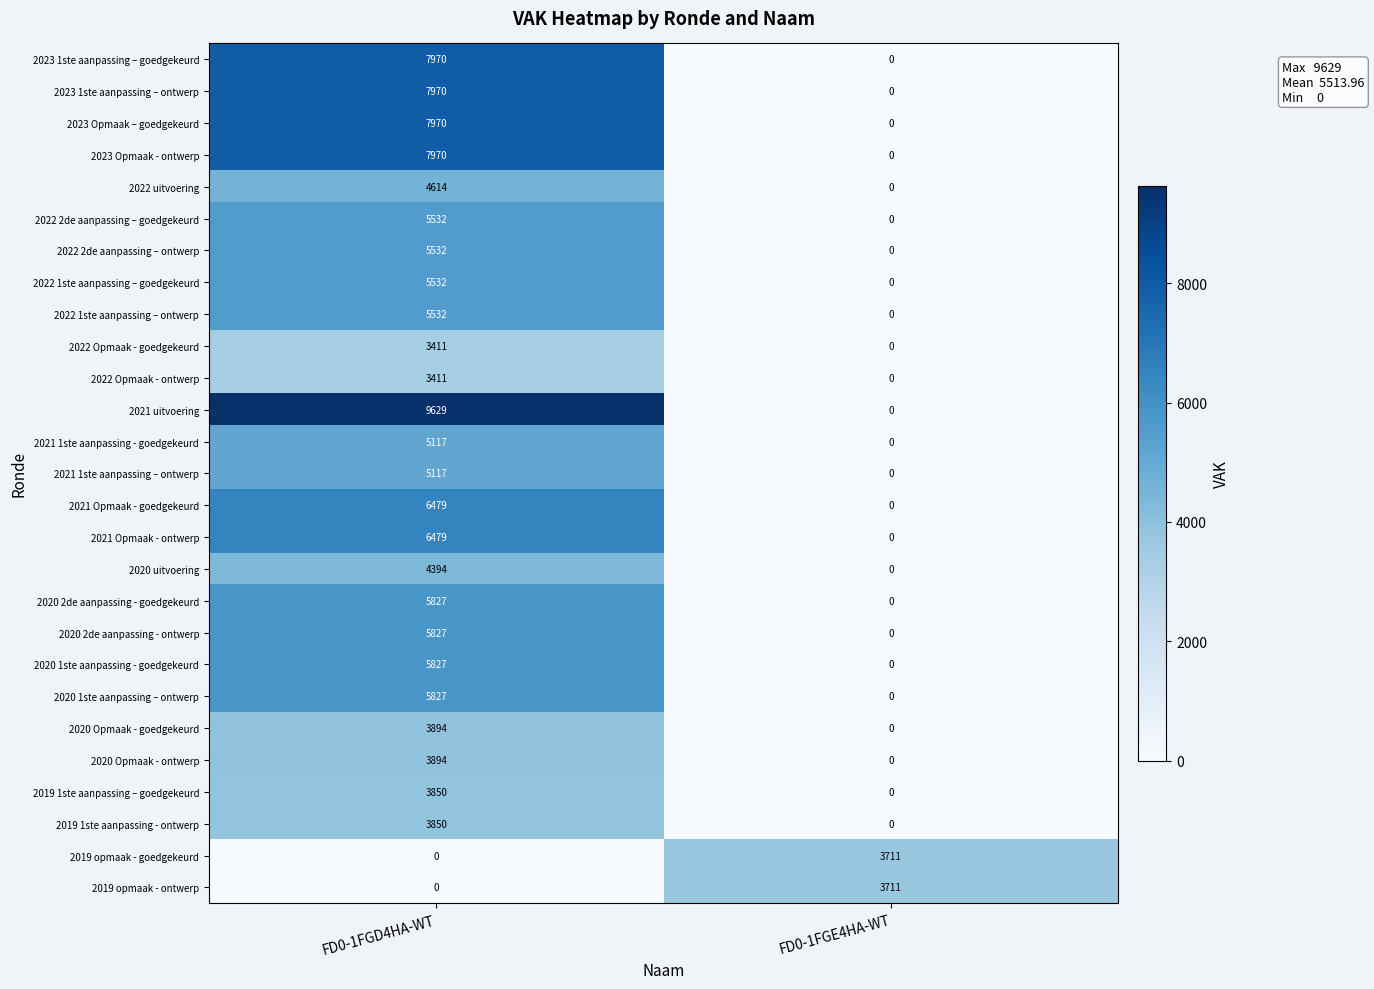

At how many categories does at least one series exceed 3123?

2